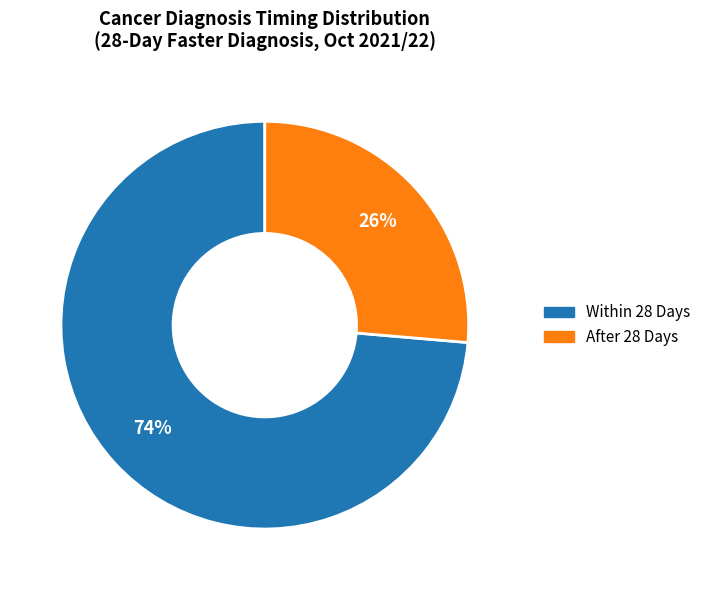

How many slices are in this pie chart?

2